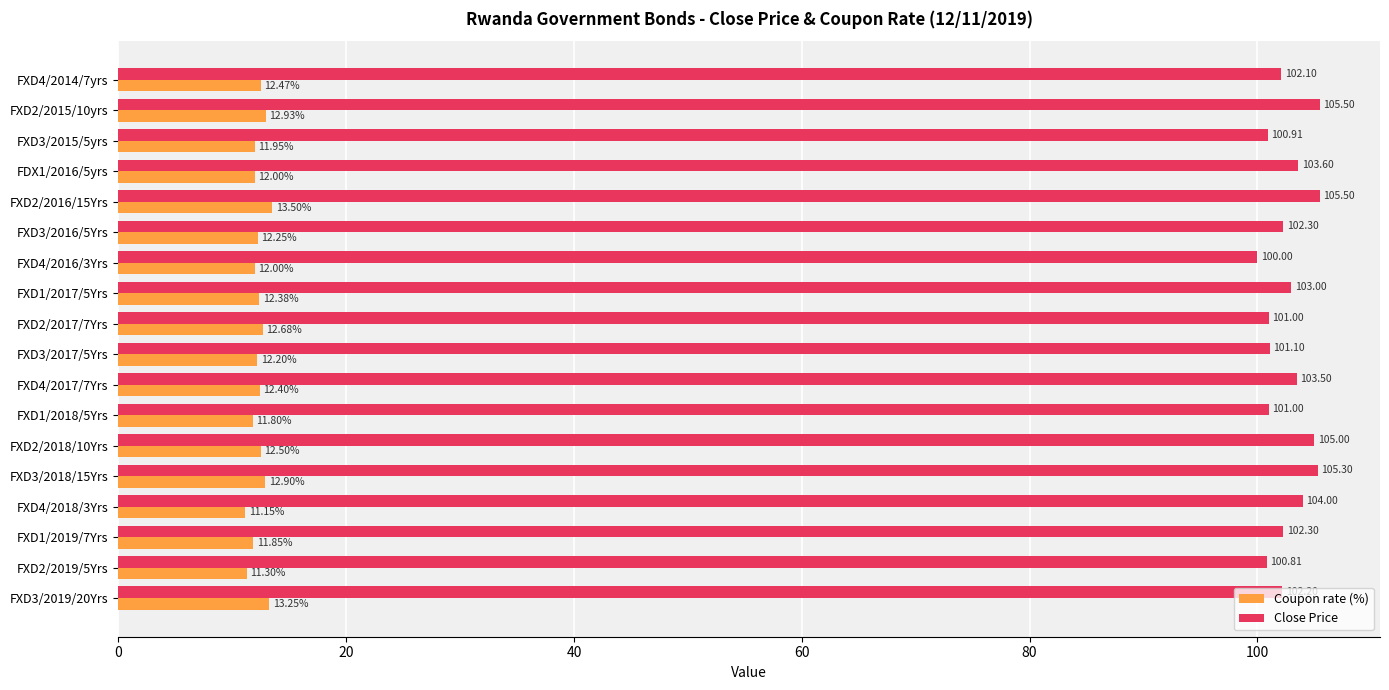

Which series has the largest range (max minus min)?

Close Price